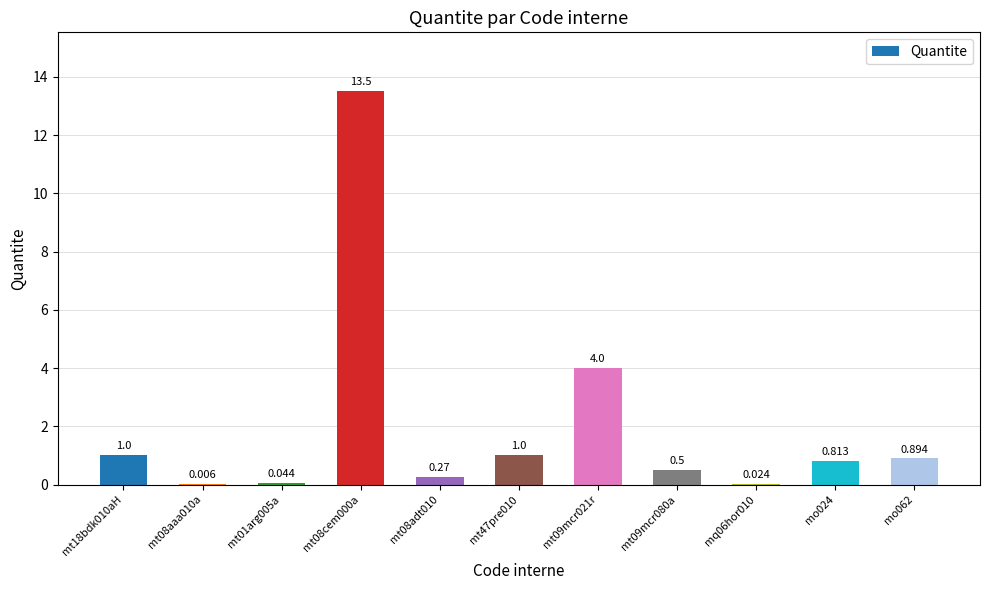

What is the average value?

2.0